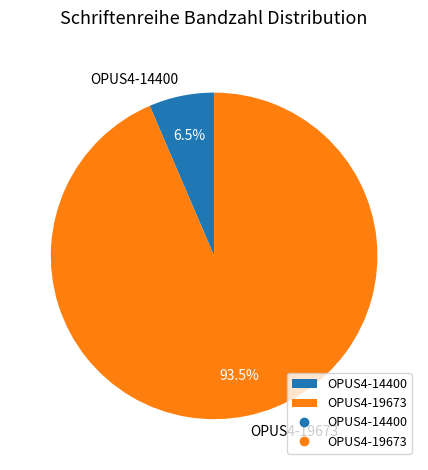

Between OPUS4-14400 and OPUS4-19673, which is larger?

OPUS4-19673